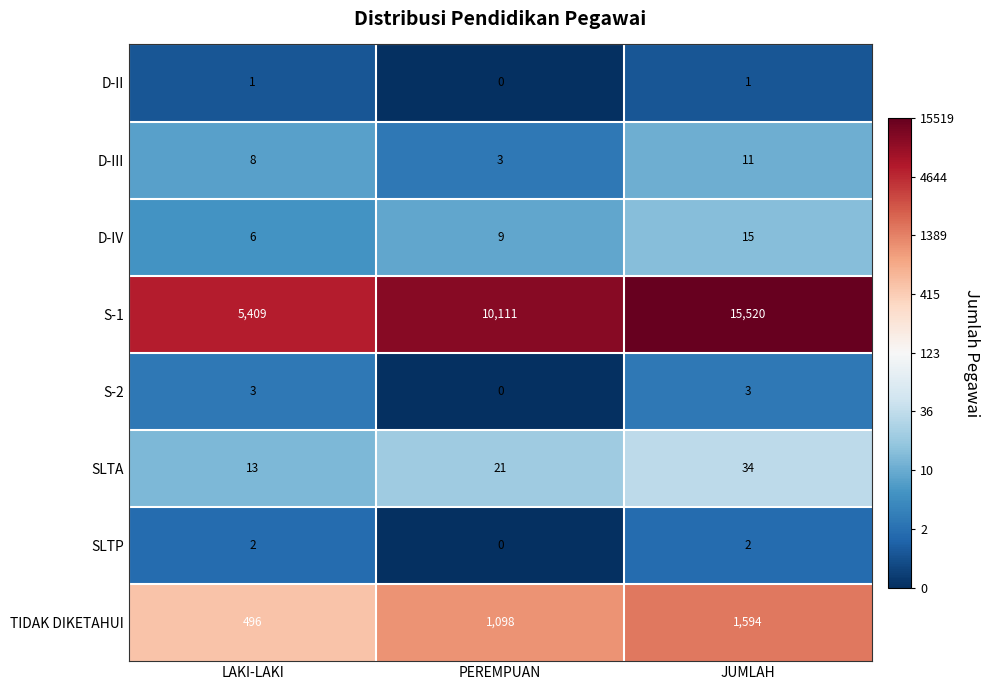

List the series in order of their peak value, lowest first.

D-II, SLTP, S-2, D-III, D-IV, SLTA, TIDAK DIKETAHUI, S-1